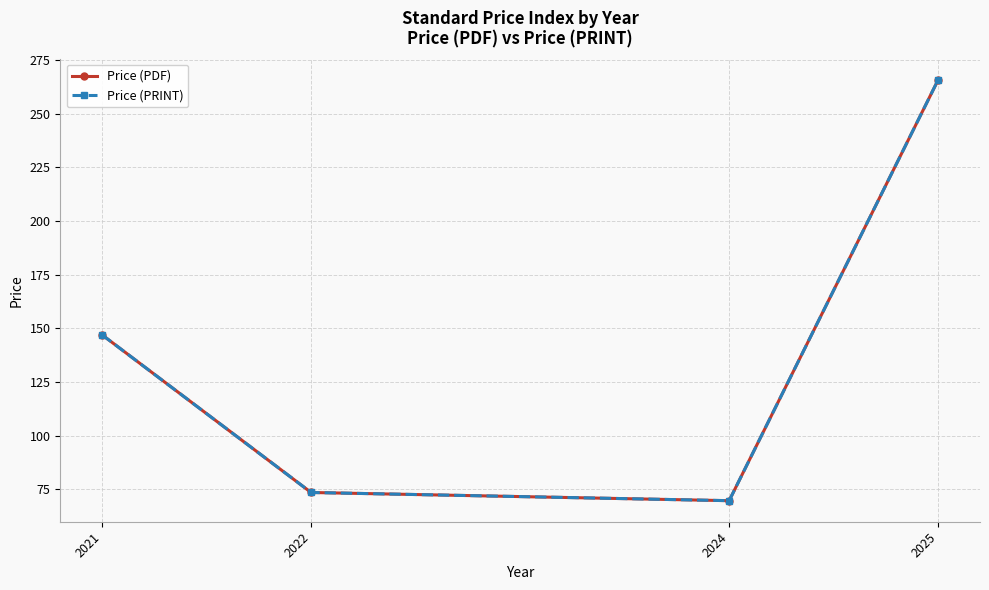

Read the Price (PDF) value at 2022.

73.6